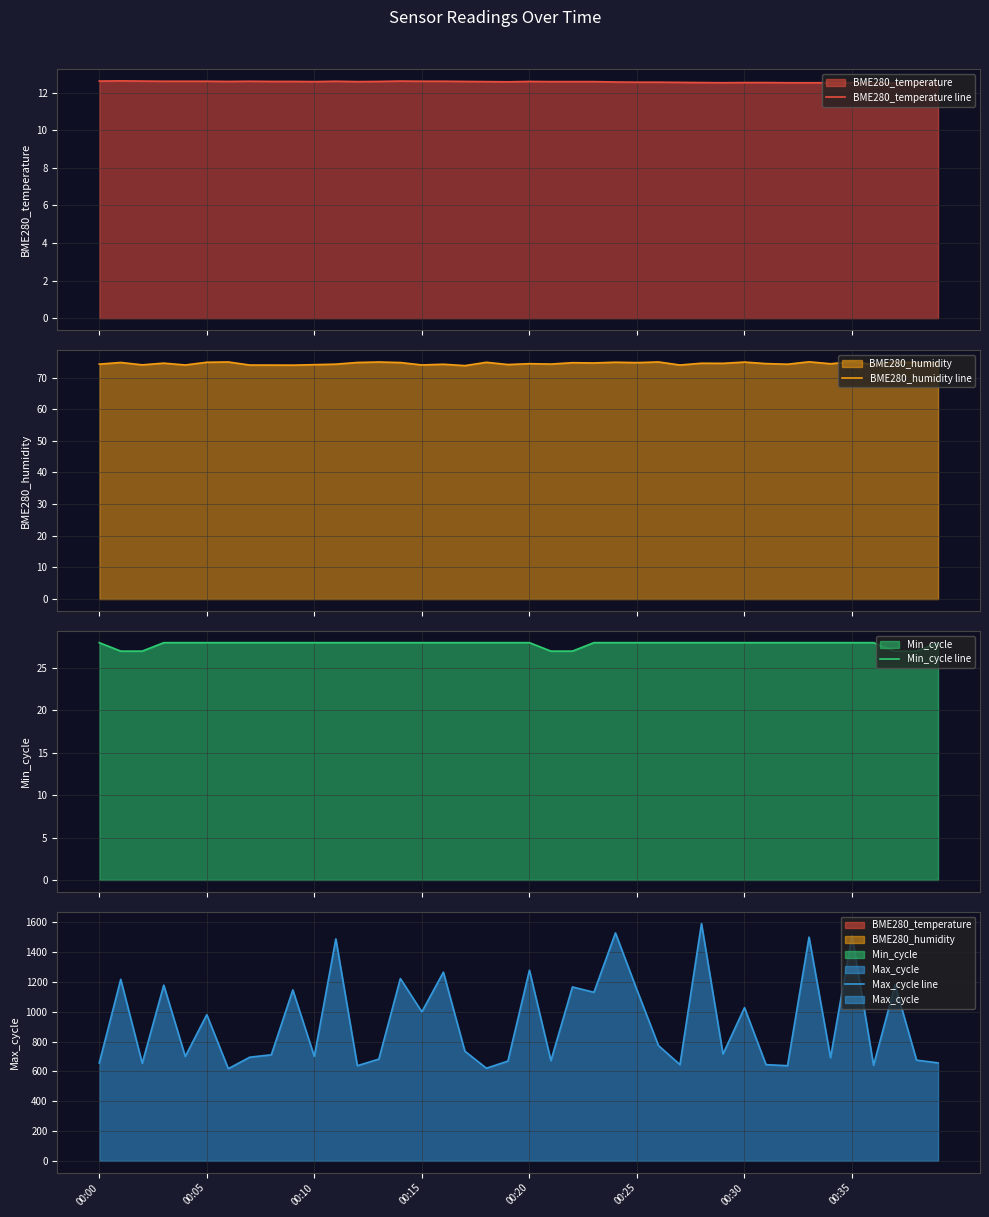

At which category is the sum across all series the highest?

28